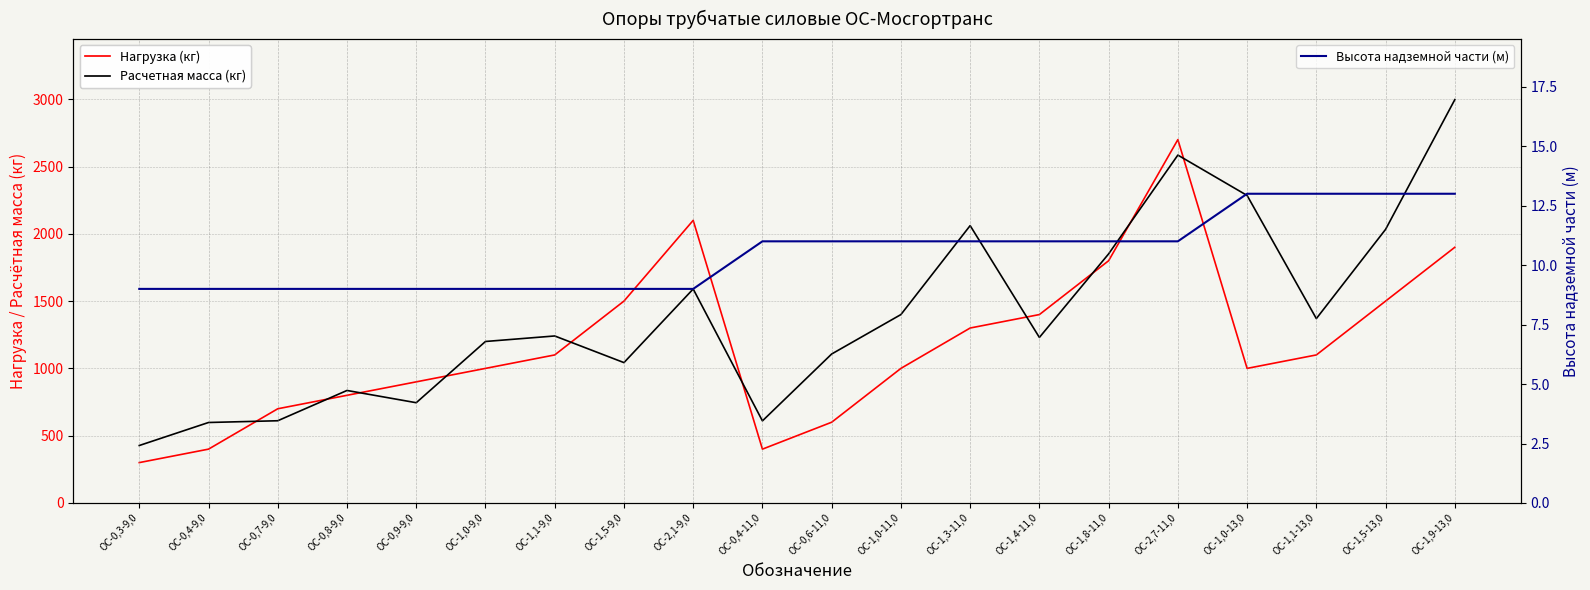

Reading left to right, extract all data points from this chart.

Нагрузка (кг): ОС-0,3-9,0=300	ОС-0,4-9,0=400	ОС-0,7-9,0=700	ОС-0,8-9,0=800	ОС-0,9-9,0=900	ОС-1,0-9,0=1000	ОС-1,1-9,0=1100	ОС-1,5-9,0=1500	ОС-2,1-9,0=2100	ОС-0,4-11,0=400	ОС-0,6-11,0=600	ОС-1,0-11,0=1000	ОС-1,3-11,0=1300	ОС-1,4-11,0=1400	ОС-1,8-11,0=1800	ОС-2,7-11,0=2700	ОС-1,0-13,0=1000	ОС-1,1-13,0=1100	ОС-1,5-13,0=1500	ОС-1,9-13,0=1900
Расчетная масса (кг): ОС-0,3-9,0=427	ОС-0,4-9,0=598	ОС-0,7-9,0=611	ОС-0,8-9,0=836	ОС-0,9-9,0=745	ОС-1,0-9,0=1200	ОС-1,1-9,0=1241	ОС-1,5-9,0=1043	ОС-2,1-9,0=1590	ОС-0,4-11,0=610	ОС-0,6-11,0=1107	ОС-1,0-11,0=1400	ОС-1,3-11,0=2061	ОС-1,4-11,0=1230	ОС-1,8-11,0=1851	ОС-2,7-11,0=2585	ОС-1,0-13,0=2285	ОС-1,1-13,0=1370	ОС-1,5-13,0=2033	ОС-1,9-13,0=2997
Высота надземной части (м): ОС-0,3-9,0=9	ОС-0,4-9,0=9	ОС-0,7-9,0=9	ОС-0,8-9,0=9	ОС-0,9-9,0=9	ОС-1,0-9,0=9	ОС-1,1-9,0=9	ОС-1,5-9,0=9	ОС-2,1-9,0=9	ОС-0,4-11,0=11	ОС-0,6-11,0=11	ОС-1,0-11,0=11	ОС-1,3-11,0=11	ОС-1,4-11,0=11	ОС-1,8-11,0=11	ОС-2,7-11,0=11	ОС-1,0-13,0=13	ОС-1,1-13,0=13	ОС-1,5-13,0=13	ОС-1,9-13,0=13